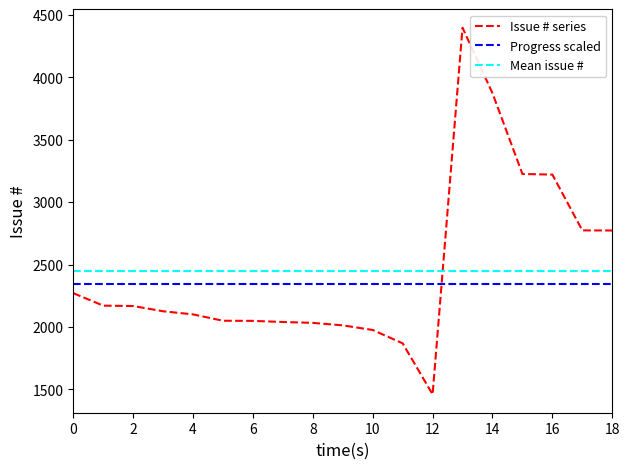

At how many categories does at least one series exceed 2969?

4